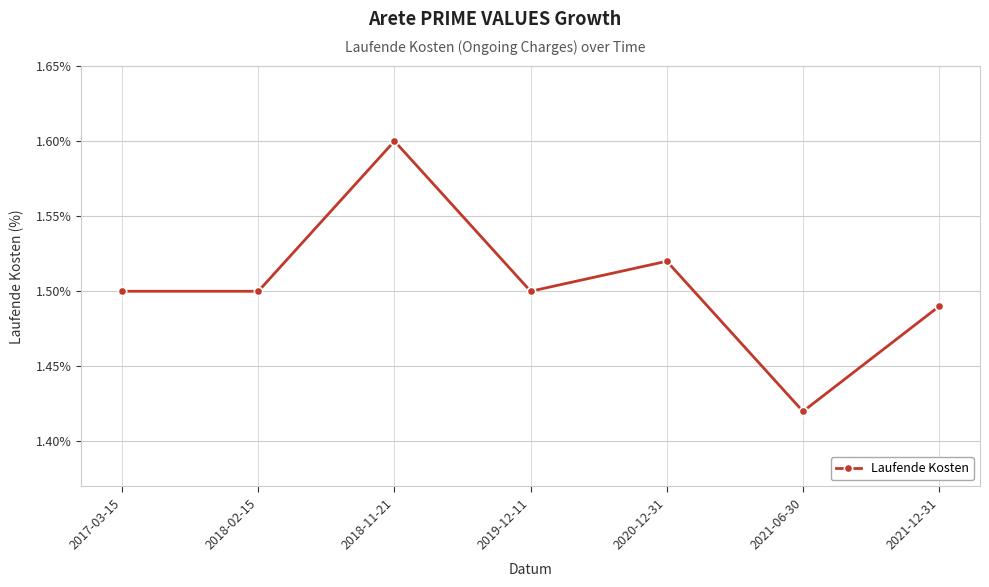

The value at 2020-12-31 is 2.4. True or false?

False